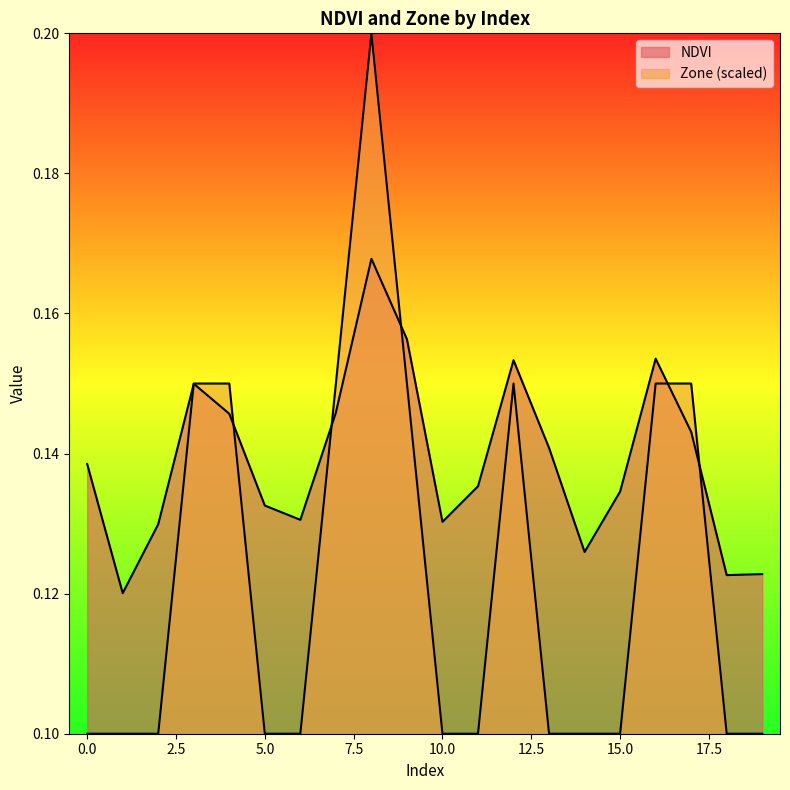

What are all the series names shown in the legend?

NDVI, Zone